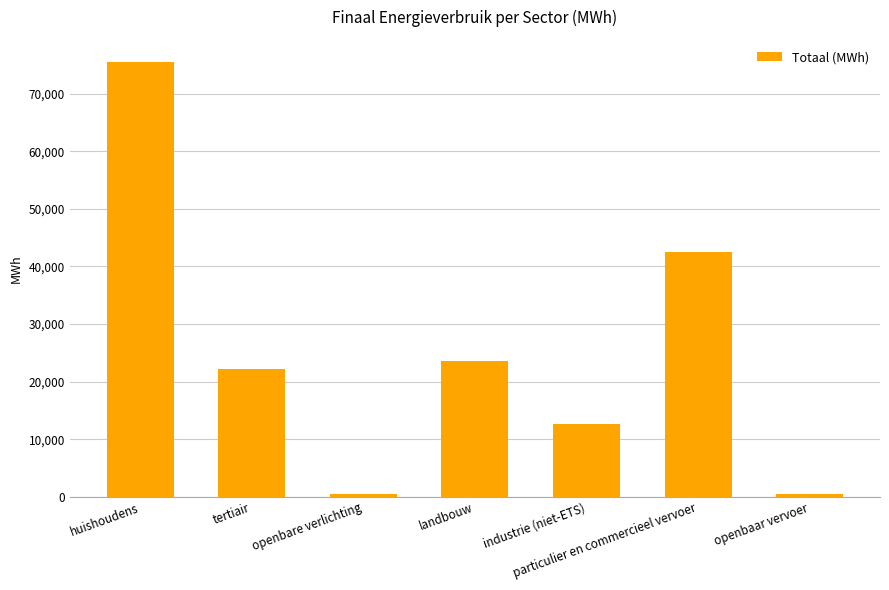

Is it true that the value at huishoudens is 23710.7?

False